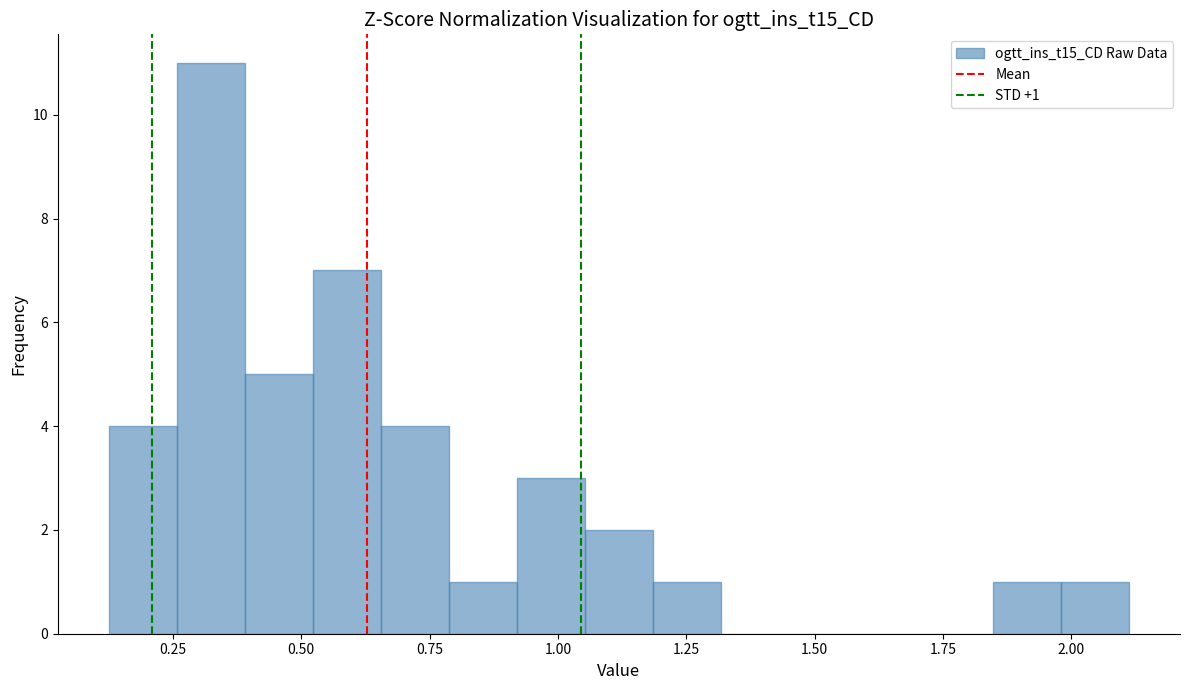

Read against the x-axis, roughly where is the centre of the tallest bar?

0.30